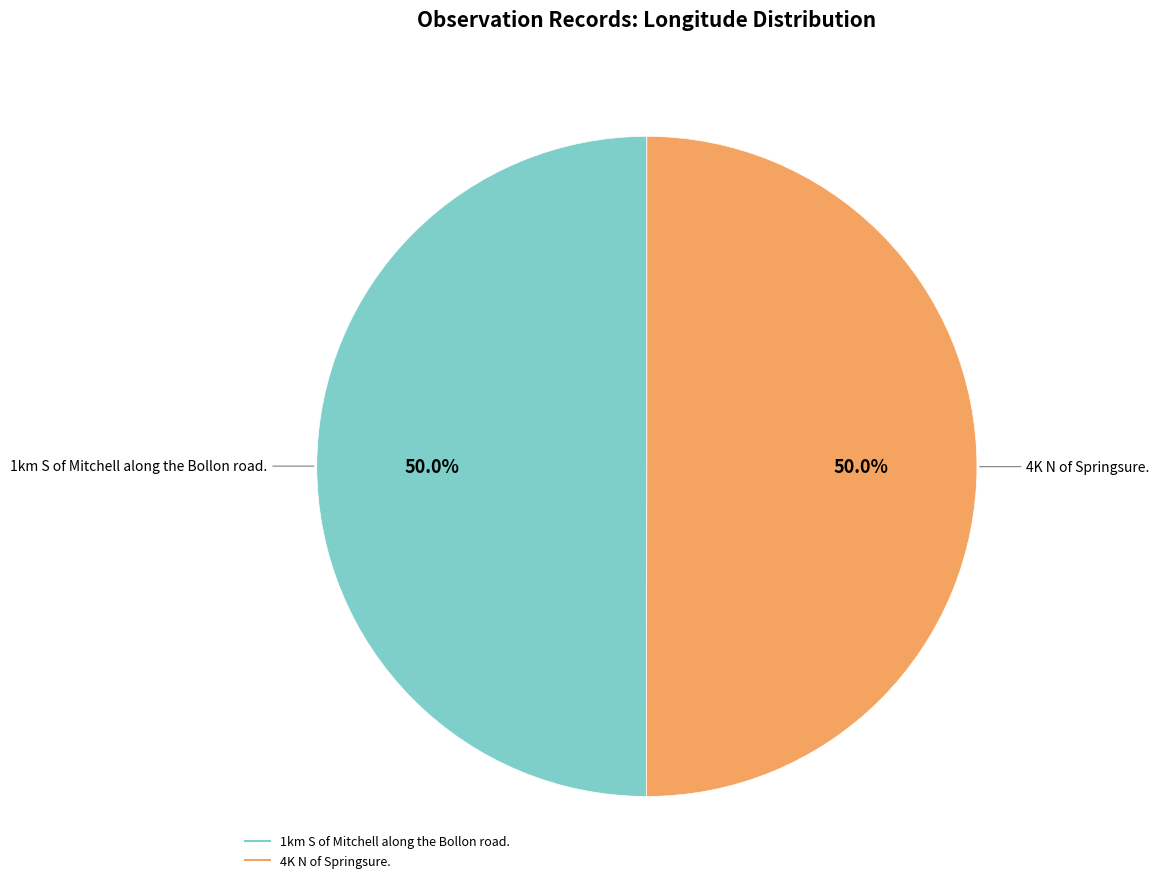

What is the ratio of the value at 4K N of Springsure. to the value at 1km S of Mitchell along the Bollon road.?

1.0